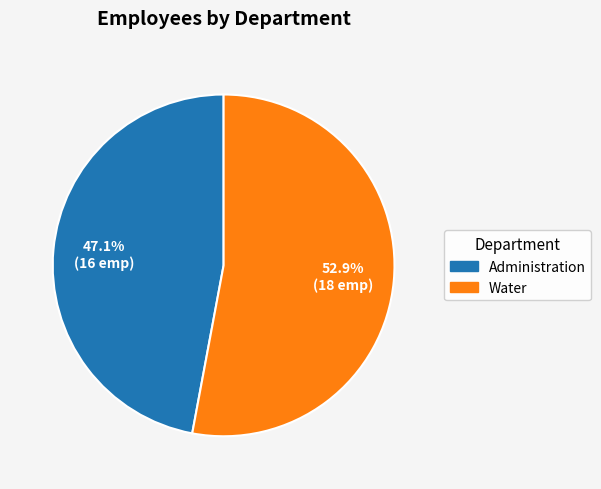

To the nearest percent, what is the difference between the Water and Administration slice percentages?

6%